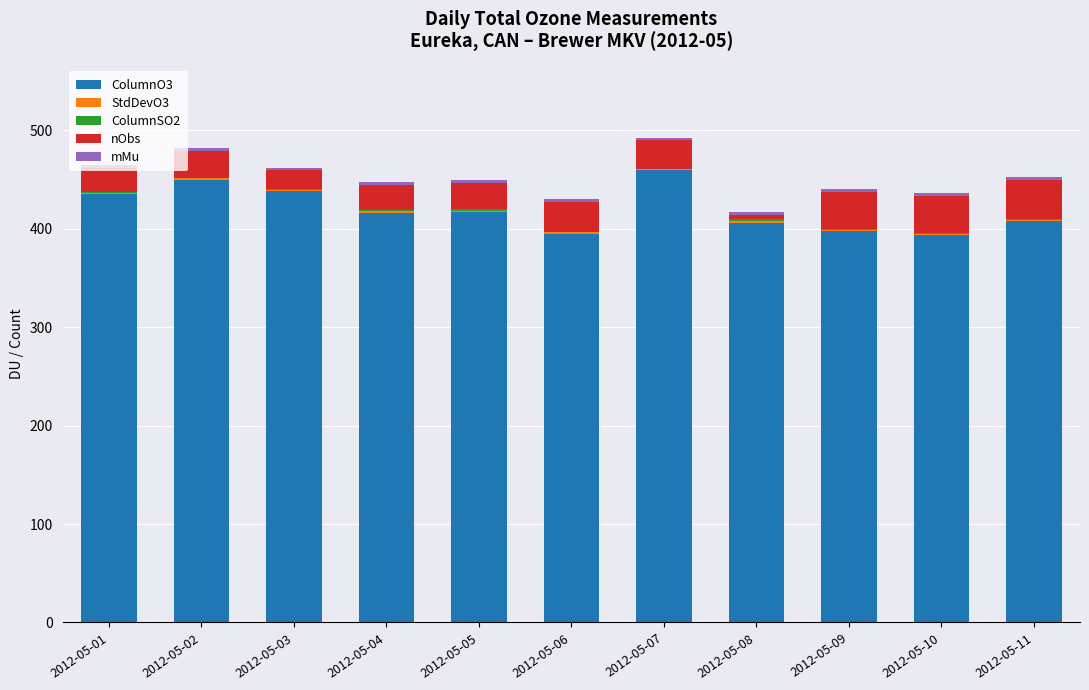

The value of ColumnO3 at 2012-05-06 is 395.0. True or false?

True